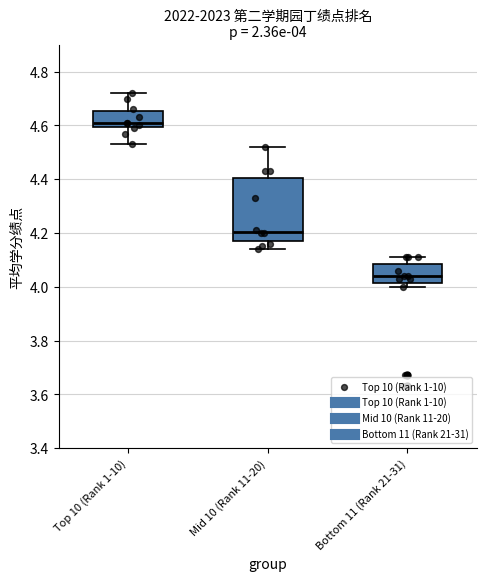

Which box is the tallest, from its lower edge to its upper edge?

Mid 10 (Rank 11-20)